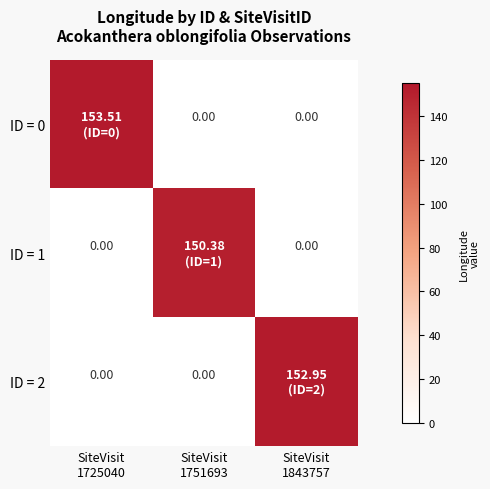

What is the difference between the maximum and second lowest values in the ID = 0 series?

153.5